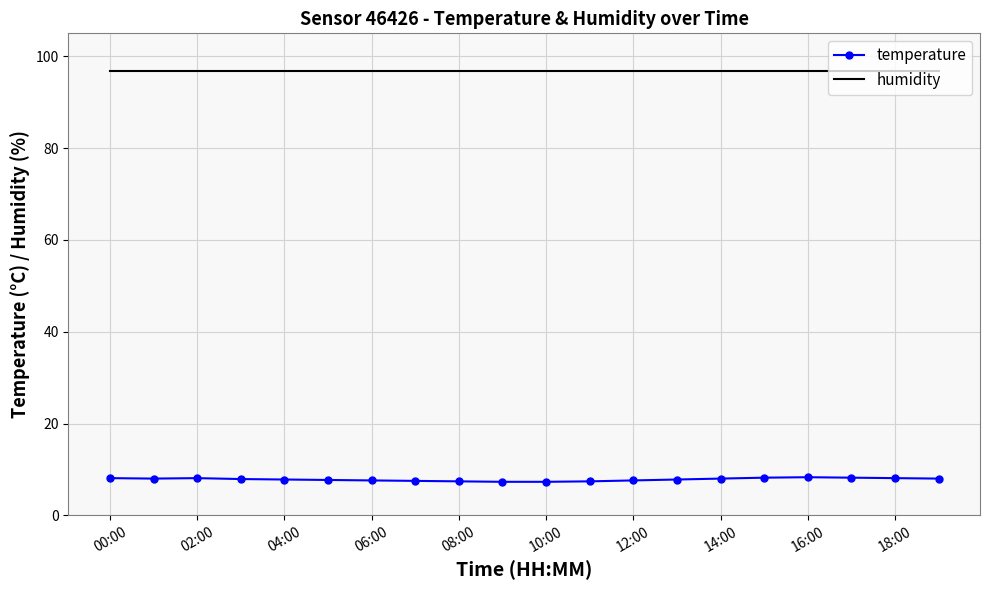

True or false: humidity and temperature intersect in this chart.

False